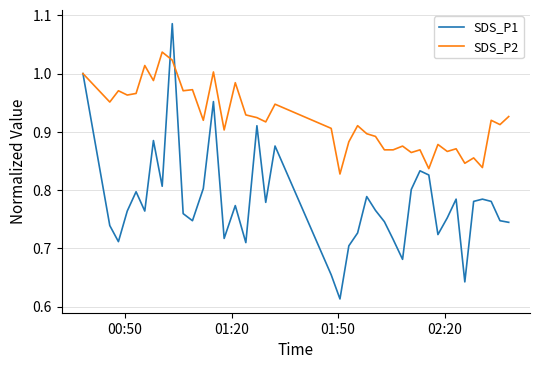

Which series has the widest spread of values?

SDS_P1